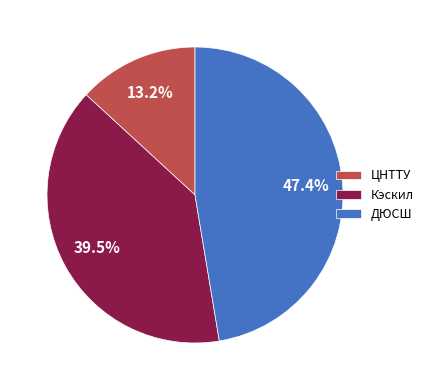

How many slices are in this pie chart?

3